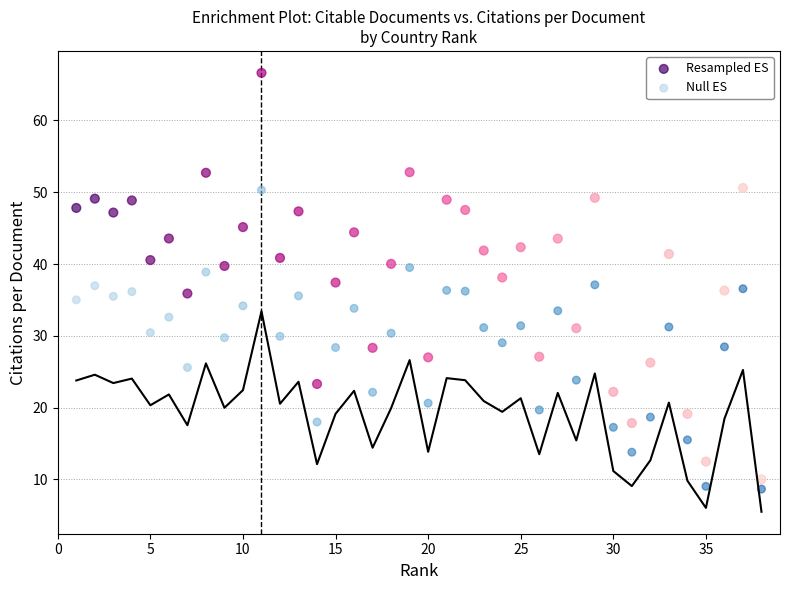

What is the X range (max minus min) for the scatter plot?

37.0